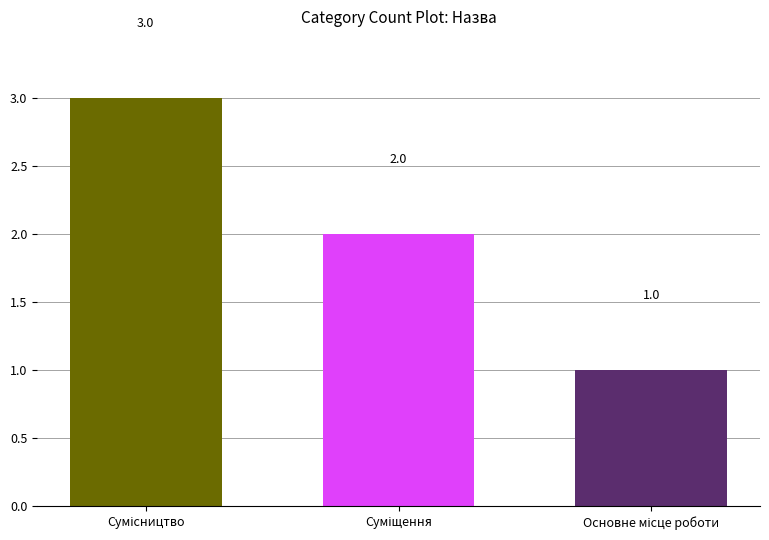

What is the sum of all values?

6